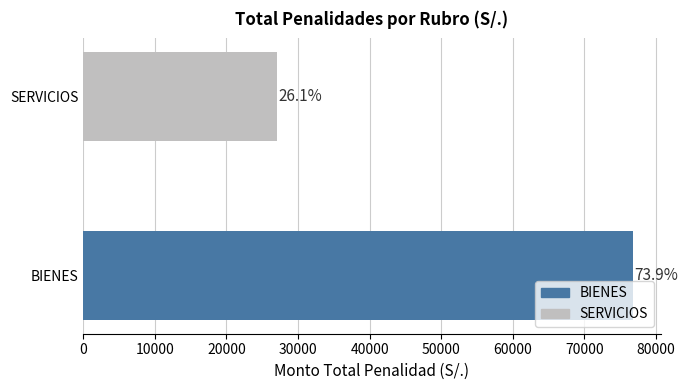

What is the sum of the values at SERVICIOS and BIENES?

103926.4